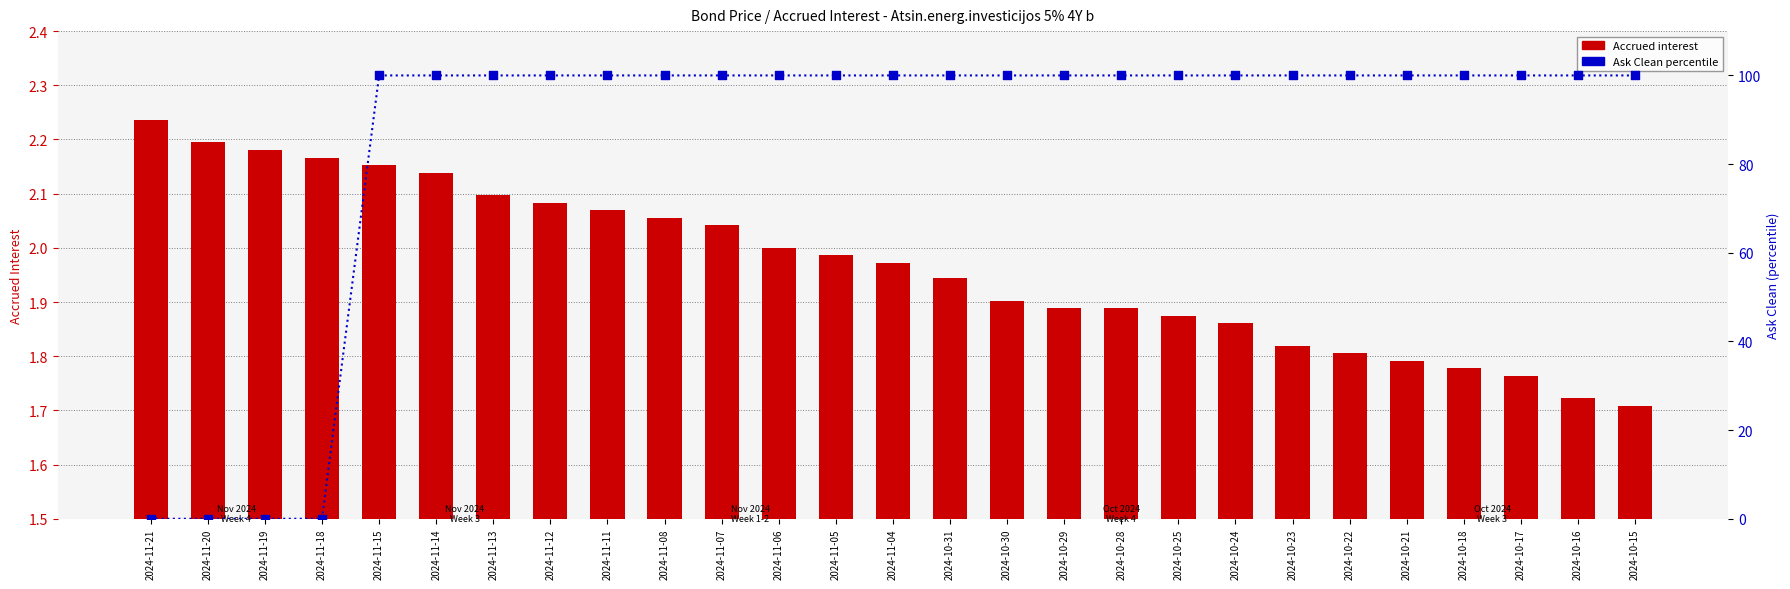

Which series has the widest spread of Y values?

Ask Clean (percentile)